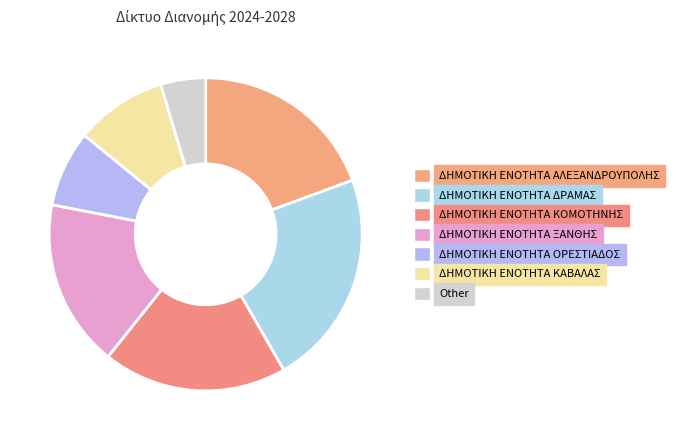

What is the change in value from ΔΗΜΟΤΙΚΗ ΕΝΟΤΗΤΑ ΚΟΜΟΤΗΝΗΣ to ΔΗΜΟΤΙΚΗ ΕΝΟΤΗΤΑ ΟΡΕΣΤΙΑΔΟΣ?

-6624668.0